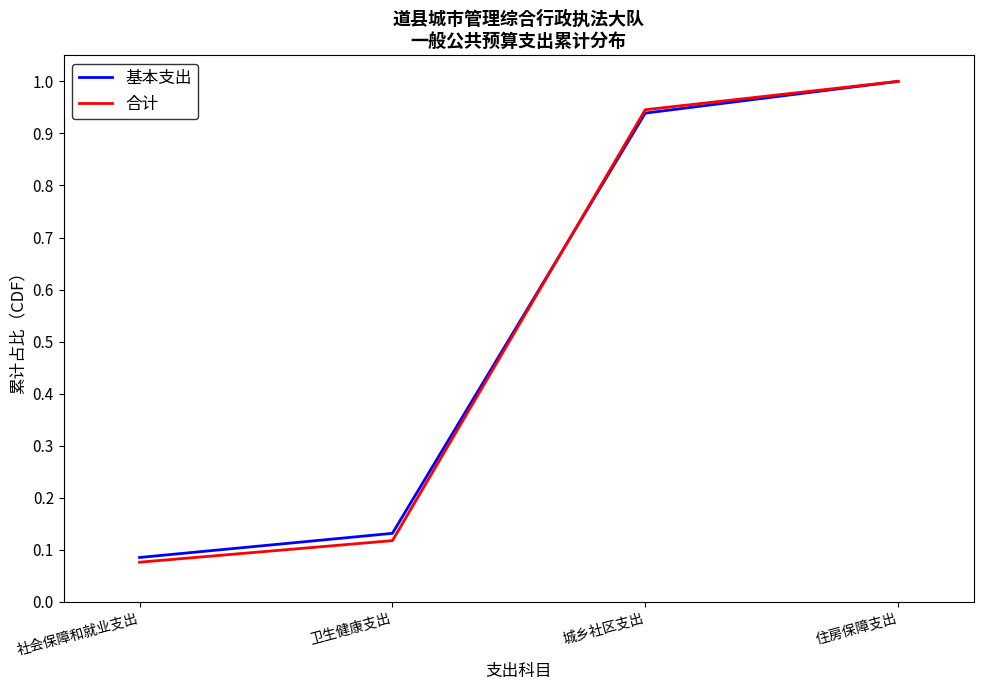

What position from the right is 社会保障和就业支出?

4